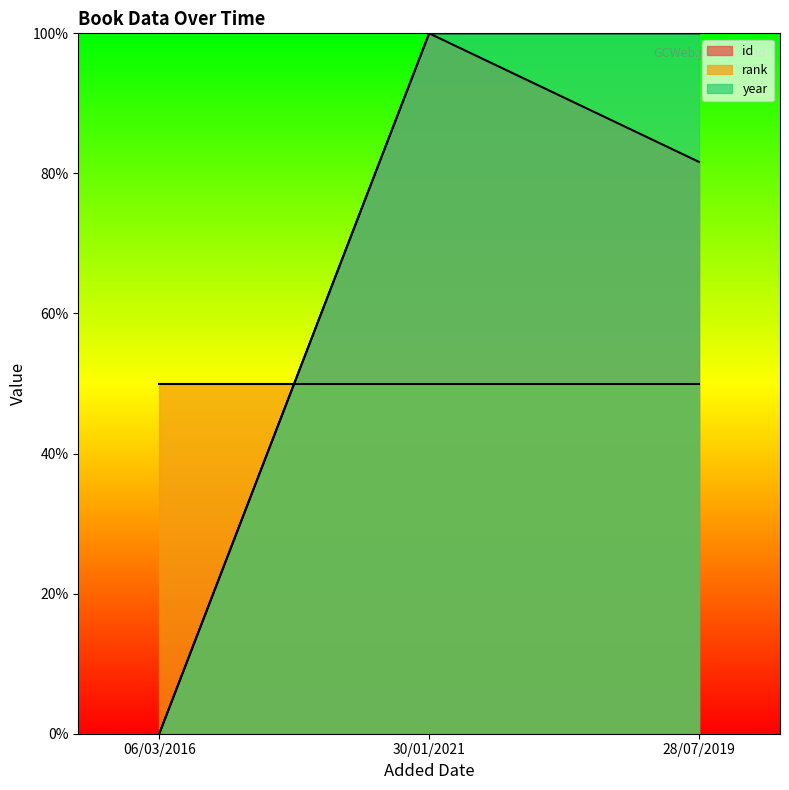

What is the sum of all id values?

181.6